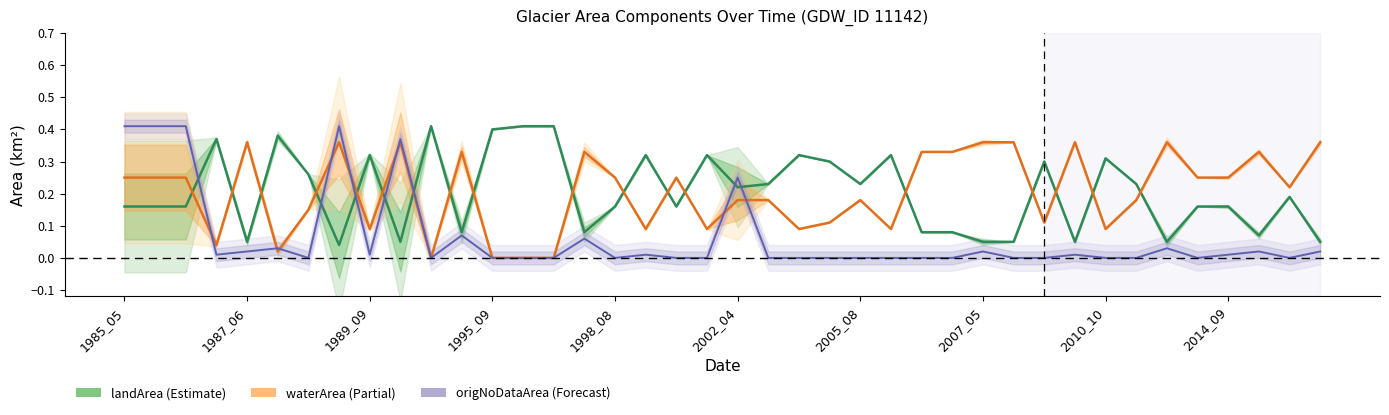

What is the difference between the maximum and minimum values in the landArea series?

0.4